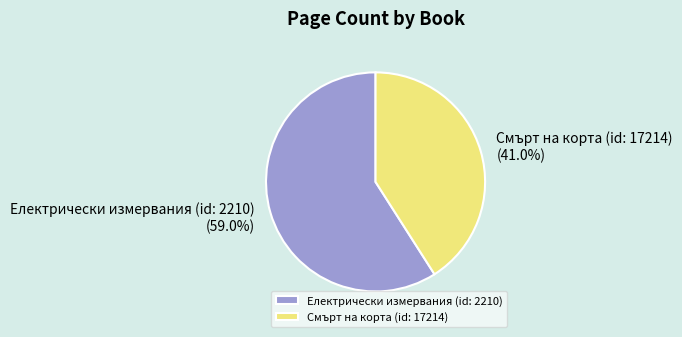

Approximately how many times larger is the value at Електрически измервания (id: 2210) compared to Смърт на корта (id: 17214)?

1.4